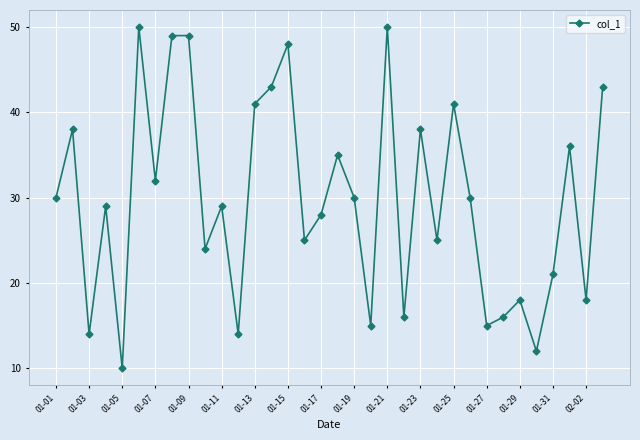

True or false: there are more than 1 points higher than both neighbors.

True